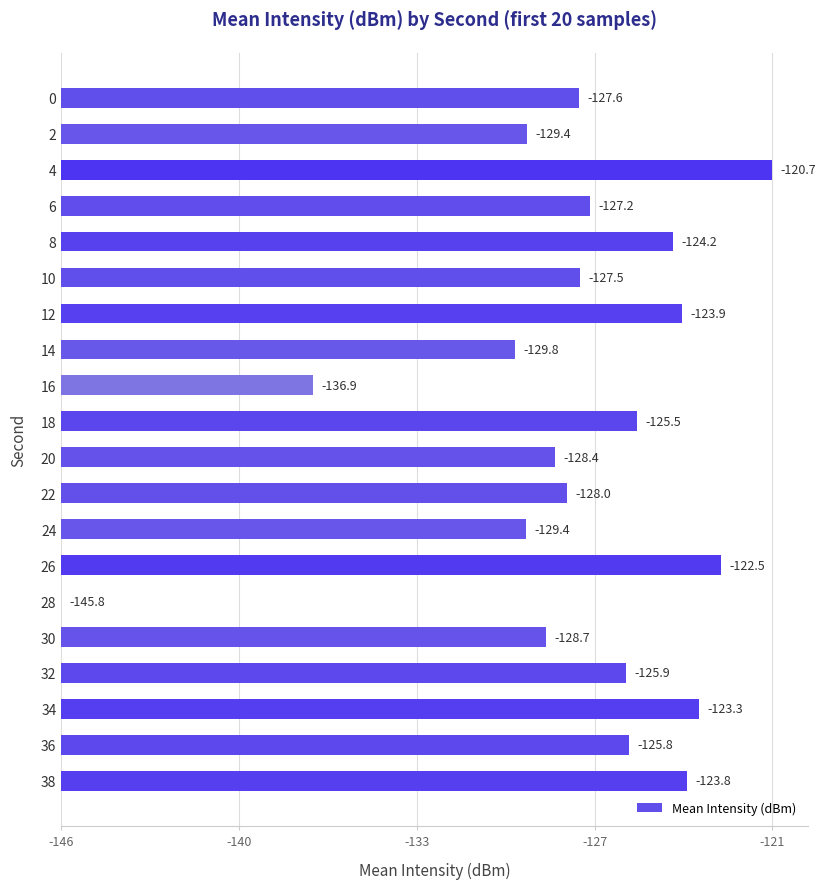

What is the difference between the maximum and minimum values?

25.1